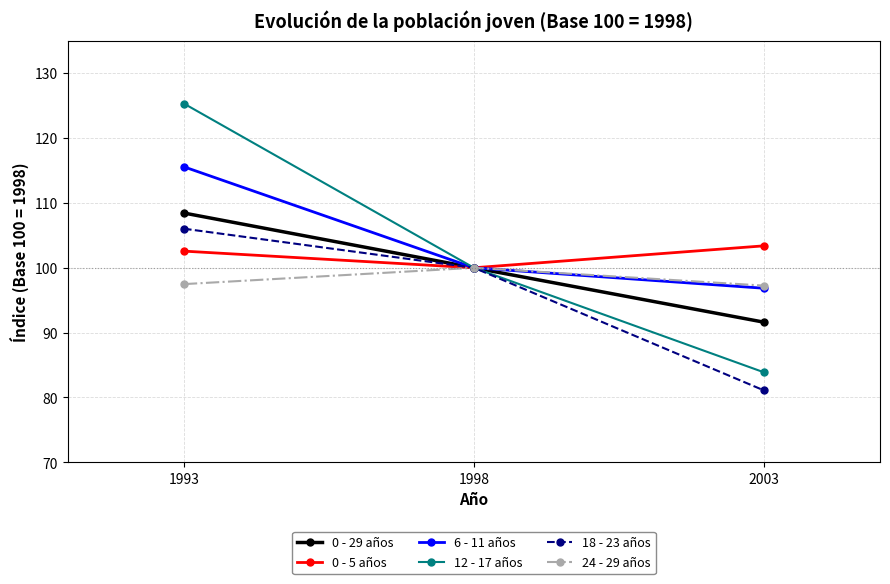

What is the minimum value for 12 - 17 años?

83.9